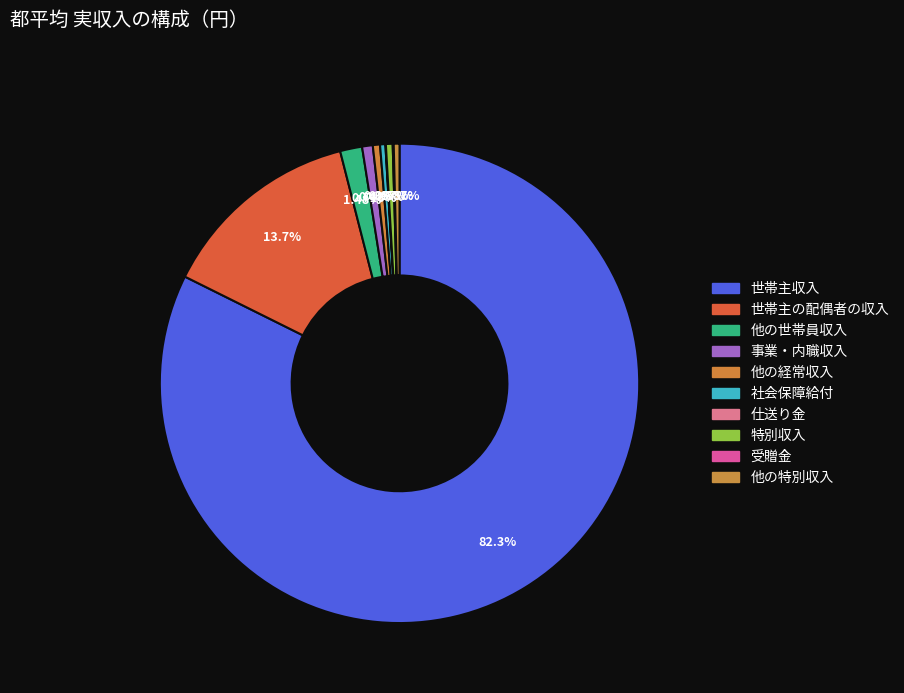

How many slices are in this pie chart?

10